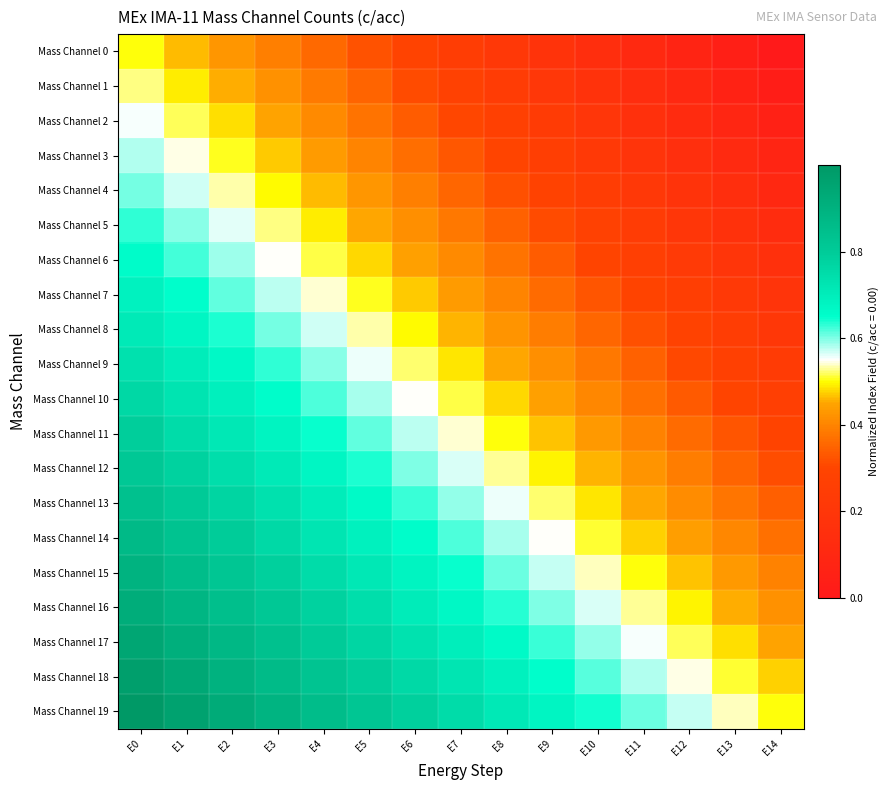

Reading right to left, transcribe all the data shown in this chart.

Mass Channel 0: E14=0.0	E13=0.0	E12=0.1	E11=0.1	E10=0.1	E9=0.2	E8=0.2	E7=0.2	E6=0.3	E5=0.3	E4=0.4	E3=0.4	E2=0.4	E1=0.5	E0=0.5
Mass Channel 1: E14=0.0	E13=0.1	E12=0.1	E11=0.1	E10=0.2	E9=0.2	E8=0.2	E7=0.3	E6=0.3	E5=0.3	E4=0.4	E3=0.4	E2=0.5	E1=0.5	E0=0.5
Mass Channel 2: E14=0.1	E13=0.1	E12=0.1	E11=0.2	E10=0.2	E9=0.2	E8=0.3	E7=0.3	E6=0.3	E5=0.4	E4=0.4	E3=0.4	E2=0.5	E1=0.5	E0=0.6
Mass Channel 3: E14=0.1	E13=0.1	E12=0.2	E11=0.2	E10=0.2	E9=0.3	E8=0.3	E7=0.3	E6=0.4	E5=0.4	E4=0.4	E3=0.5	E2=0.5	E1=0.5	E0=0.6
Mass Channel 4: E14=0.1	E13=0.1	E12=0.2	E11=0.2	E10=0.2	E9=0.3	E8=0.3	E7=0.4	E6=0.4	E5=0.4	E4=0.5	E3=0.5	E2=0.5	E1=0.6	E0=0.6
Mass Channel 5: E14=0.1	E13=0.2	E12=0.2	E11=0.2	E10=0.3	E9=0.3	E8=0.3	E7=0.4	E6=0.4	E5=0.5	E4=0.5	E3=0.5	E2=0.6	E1=0.6	E0=0.6
Mass Channel 6: E14=0.2	E13=0.2	E12=0.2	E11=0.3	E10=0.3	E9=0.3	E8=0.4	E7=0.4	E6=0.4	E5=0.5	E4=0.5	E3=0.6	E2=0.6	E1=0.6	E0=0.7
Mass Channel 7: E14=0.2	E13=0.2	E12=0.3	E11=0.3	E10=0.3	E9=0.4	E8=0.4	E7=0.4	E6=0.5	E5=0.5	E4=0.5	E3=0.6	E2=0.6	E1=0.6	E0=0.7
Mass Channel 8: E14=0.2	E13=0.2	E12=0.3	E11=0.3	E10=0.4	E9=0.4	E8=0.4	E7=0.5	E6=0.5	E5=0.5	E4=0.6	E3=0.6	E2=0.6	E1=0.7	E0=0.7
Mass Channel 9: E14=0.2	E13=0.3	E12=0.3	E11=0.3	E10=0.4	E9=0.4	E8=0.5	E7=0.5	E6=0.5	E5=0.6	E4=0.6	E3=0.6	E2=0.7	E1=0.7	E0=0.7
Mass Channel 10: E14=0.3	E13=0.3	E12=0.3	E11=0.4	E10=0.4	E9=0.4	E8=0.5	E7=0.5	E6=0.5	E5=0.6	E4=0.6	E3=0.7	E2=0.7	E1=0.7	E0=0.8
Mass Channel 11: E14=0.3	E13=0.3	E12=0.4	E11=0.4	E10=0.4	E9=0.5	E8=0.5	E7=0.5	E6=0.6	E5=0.6	E4=0.6	E3=0.7	E2=0.7	E1=0.8	E0=0.8
Mass Channel 12: E14=0.3	E13=0.4	E12=0.4	E11=0.4	E10=0.5	E9=0.5	E8=0.5	E7=0.6	E6=0.6	E5=0.6	E4=0.7	E3=0.7	E2=0.7	E1=0.8	E0=0.8
Mass Channel 13: E14=0.3	E13=0.4	E12=0.4	E11=0.4	E10=0.5	E9=0.5	E8=0.6	E7=0.6	E6=0.6	E5=0.7	E4=0.7	E3=0.7	E2=0.8	E1=0.8	E0=0.8
Mass Channel 14: E14=0.4	E13=0.4	E12=0.4	E11=0.5	E10=0.5	E9=0.5	E8=0.6	E7=0.6	E6=0.7	E5=0.7	E4=0.7	E3=0.8	E2=0.8	E1=0.8	E0=0.9
Mass Channel 15: E14=0.4	E13=0.4	E12=0.5	E11=0.5	E10=0.5	E9=0.6	E8=0.6	E7=0.6	E6=0.7	E5=0.7	E4=0.8	E3=0.8	E2=0.8	E1=0.9	E0=0.9
Mass Channel 16: E14=0.4	E13=0.5	E12=0.5	E11=0.5	E10=0.6	E9=0.6	E8=0.6	E7=0.7	E6=0.7	E5=0.7	E4=0.8	E3=0.8	E2=0.8	E1=0.9	E0=0.9
Mass Channel 17: E14=0.4	E13=0.5	E12=0.5	E11=0.6	E10=0.6	E9=0.6	E8=0.7	E7=0.7	E6=0.7	E5=0.8	E4=0.8	E3=0.8	E2=0.9	E1=0.9	E0=0.9
Mass Channel 18: E14=0.5	E13=0.5	E12=0.5	E11=0.6	E10=0.6	E9=0.7	E8=0.7	E7=0.7	E6=0.8	E5=0.8	E4=0.8	E3=0.9	E2=0.9	E1=0.9	E0=1.0
Mass Channel 19: E14=0.5	E13=0.5	E12=0.6	E11=0.6	E10=0.6	E9=0.7	E8=0.7	E7=0.7	E6=0.8	E5=0.8	E4=0.9	E3=0.9	E2=0.9	E1=1.0	E0=1.0